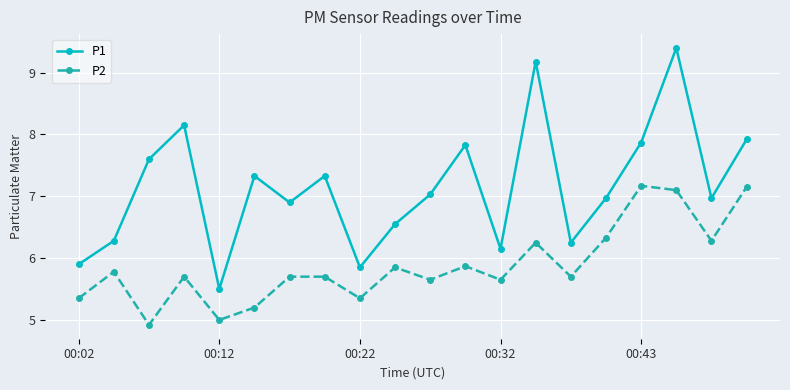

How many interior local valleys does the P2 series have?

7